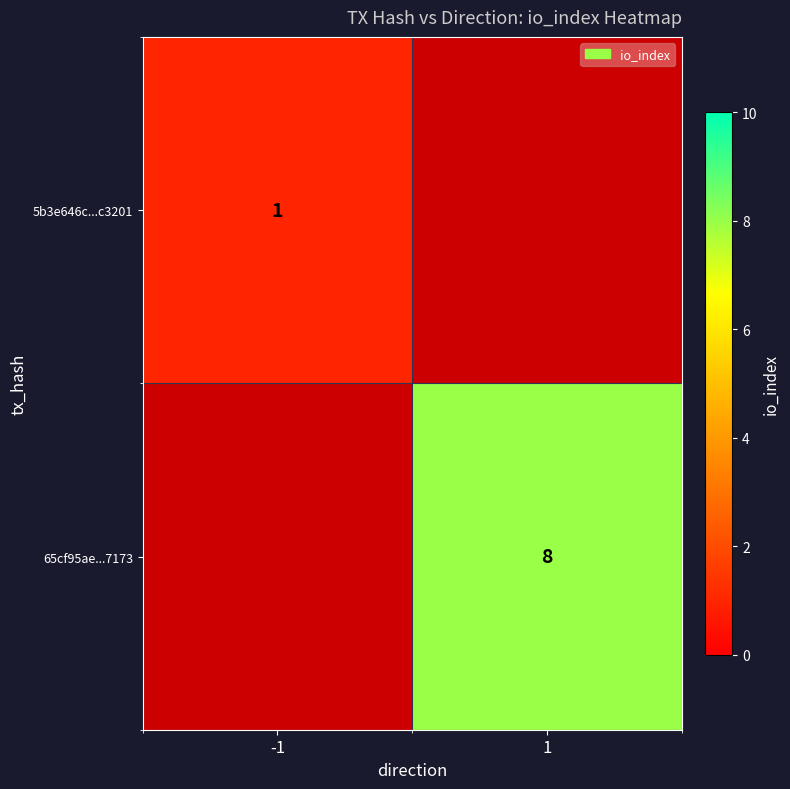

What is the minimum value shown in the chart?

1.0